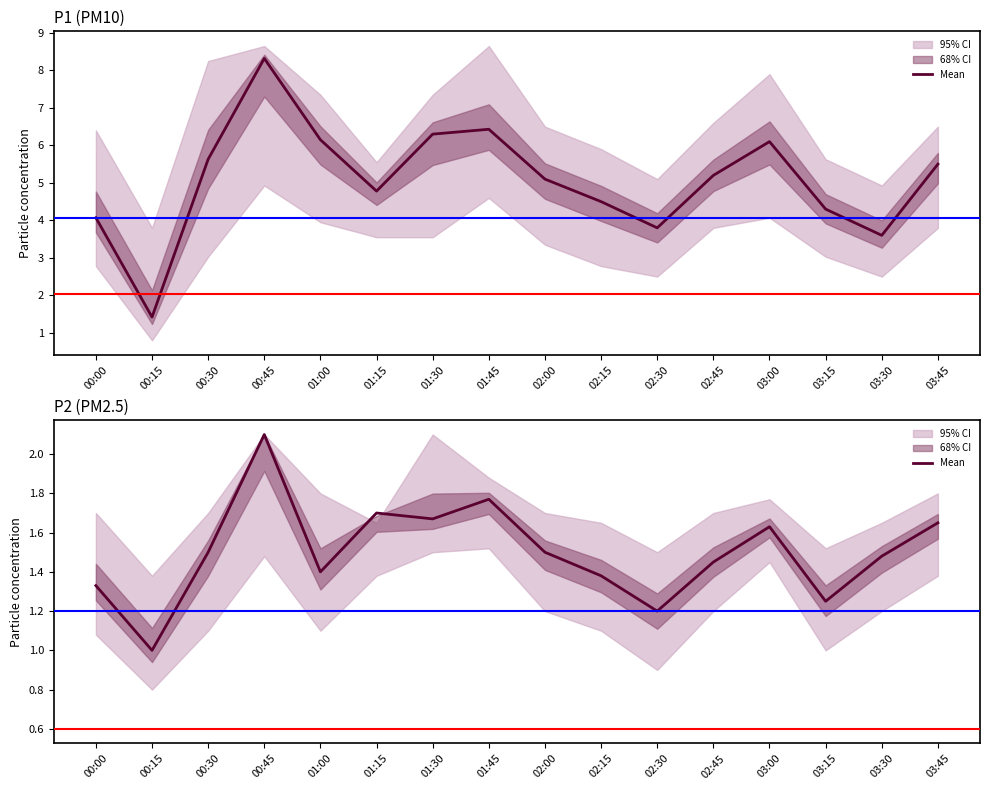

What is the value of the 11th point from the left?

1.2